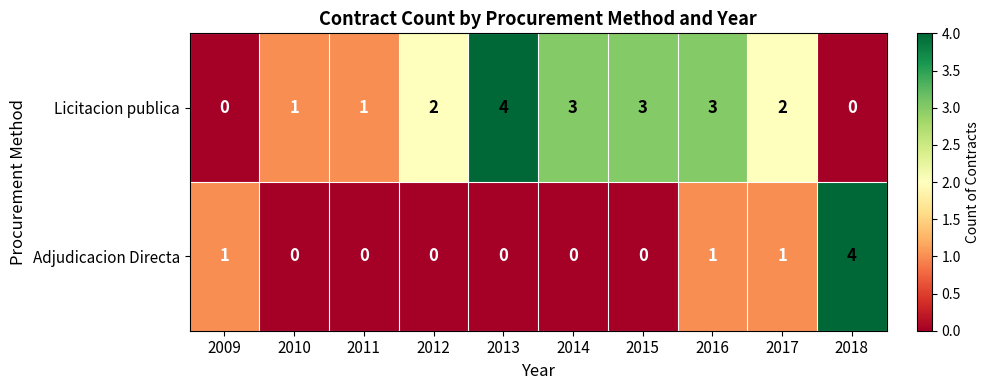

Reading left to right, extract all data points from this chart.

Licitacion publica: 2009=0	2010=1	2011=1	2012=2	2013=4	2014=3	2015=3	2016=3	2017=2	2018=0
Adjudicacion Directa: 2009=1	2010=0	2011=0	2012=0	2013=0	2014=0	2015=0	2016=1	2017=1	2018=4